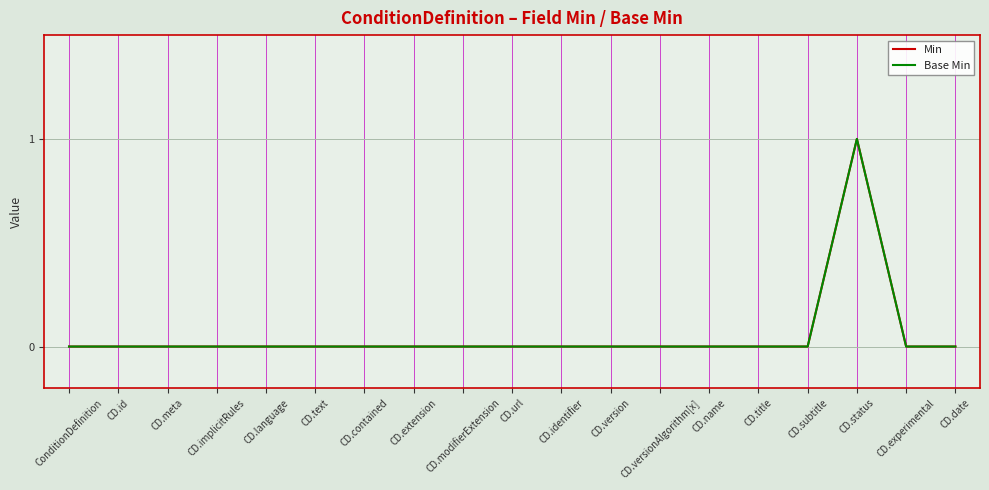

How many lines are shown in the chart?

2